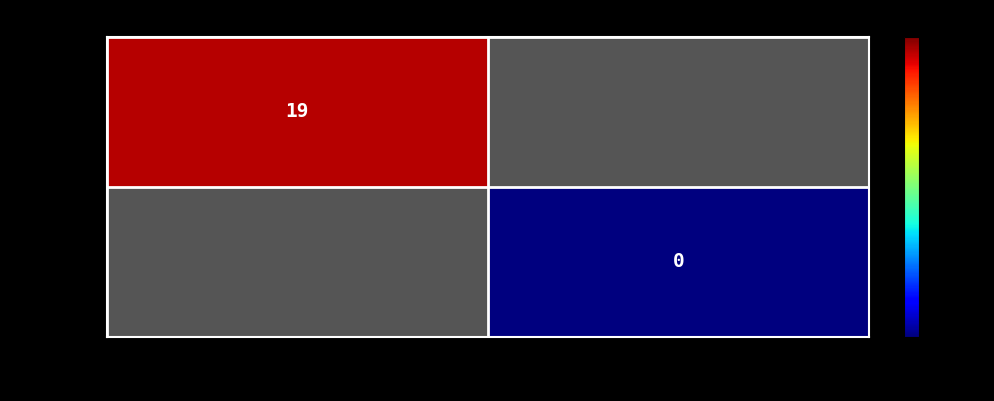

True or false: 4379097b… has a value of 32 at -1.

False